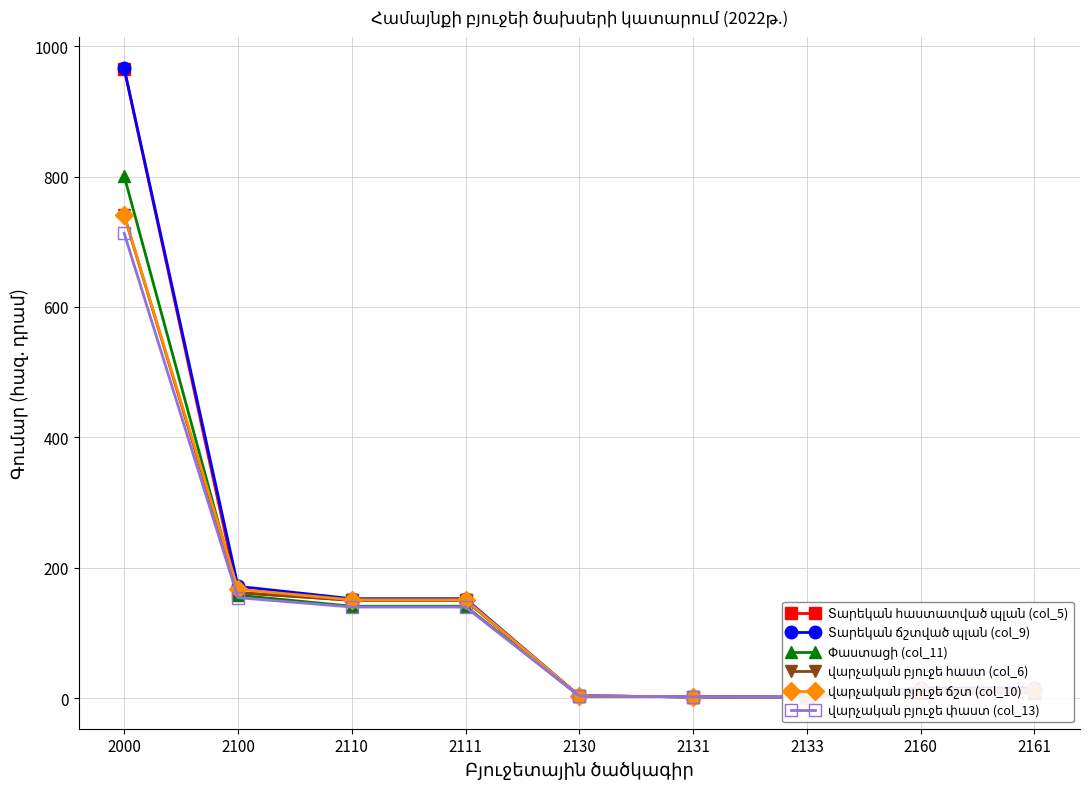

Reading right to left, transcribe all the data shown in this chart.

Տարեկան հաստատված պլան (col_5): 2161=8.2	2160=8.2	2133=1.4	2131=2.0	2130=3.4	2111=150.2	2110=150.2	2100=161.8	2000=965.0
Տարեկան ճշտված պլան (col_9): 2161=15.5	2160=15.5	2133=1.4	2131=2.0	2130=3.4	2111=152.5	2110=152.5	2100=171.5	2000=965.9
Փաստացի (col_11): 2161=13.6	2160=13.6	2133=1.4	2131=2.0	2130=3.4	2111=141.0	2110=141.0	2100=157.9	2000=800.7
վարչական բյուջե հաստ (col_6): 2161=8.2	2160=8.2	2133=1.4	2131=2.0	2130=3.4	2111=150.2	2110=150.2	2100=161.8	2000=740.7
վարչական բյուջե ճշտ (col_10): 2161=12.7	2160=12.7	2133=1.4	2131=2.0	2130=3.4	2111=150.8	2110=150.8	2100=167.0	2000=741.0
վարչական բյուջե փաստ (col_13): 2161=11.0	2160=11.0	2133=1.4	2131=2.0	2130=3.4	2111=139.8	2110=139.8	2100=154.1	2000=712.9